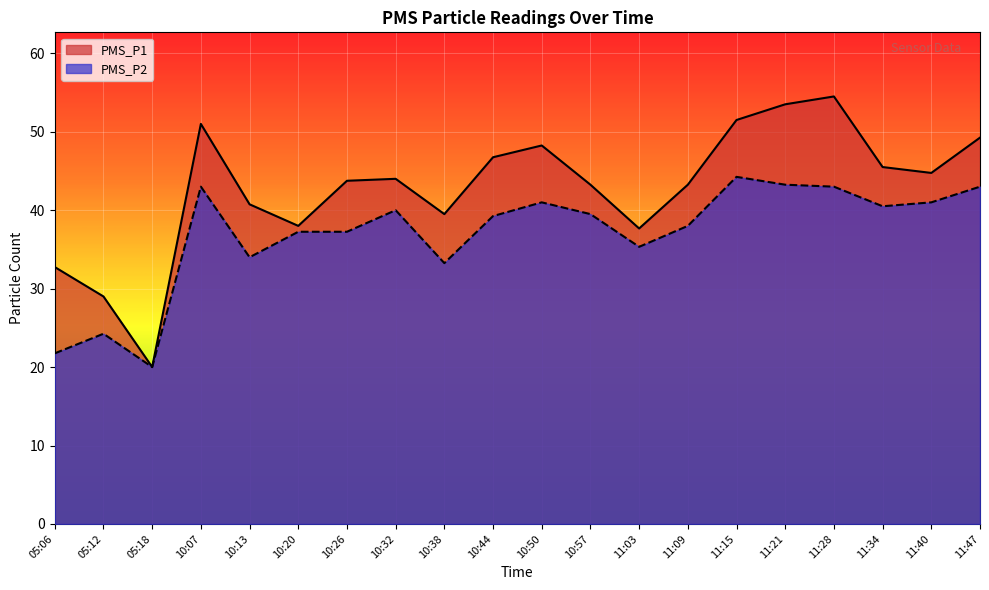

The PMS_P1 series shows 43.2 at 11:09. True or false?

True